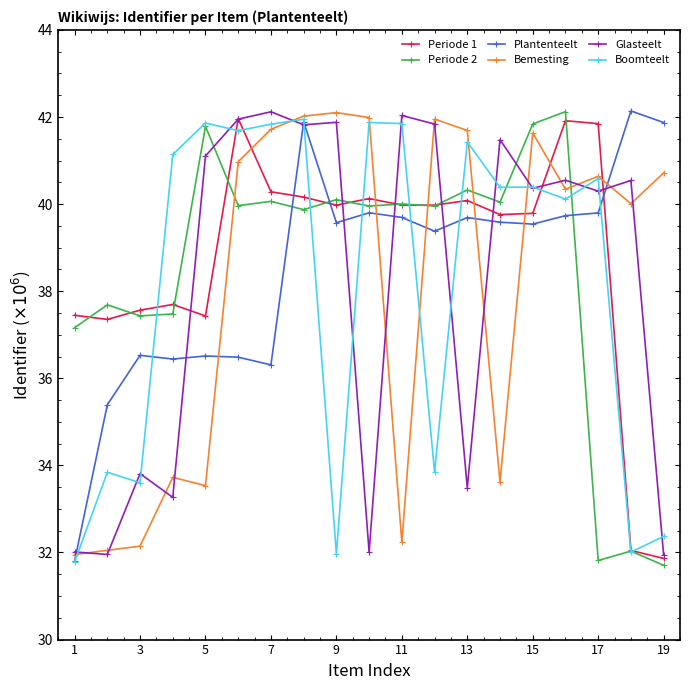

True or false: Glasteelt and Periode 2 cross at least once.

True